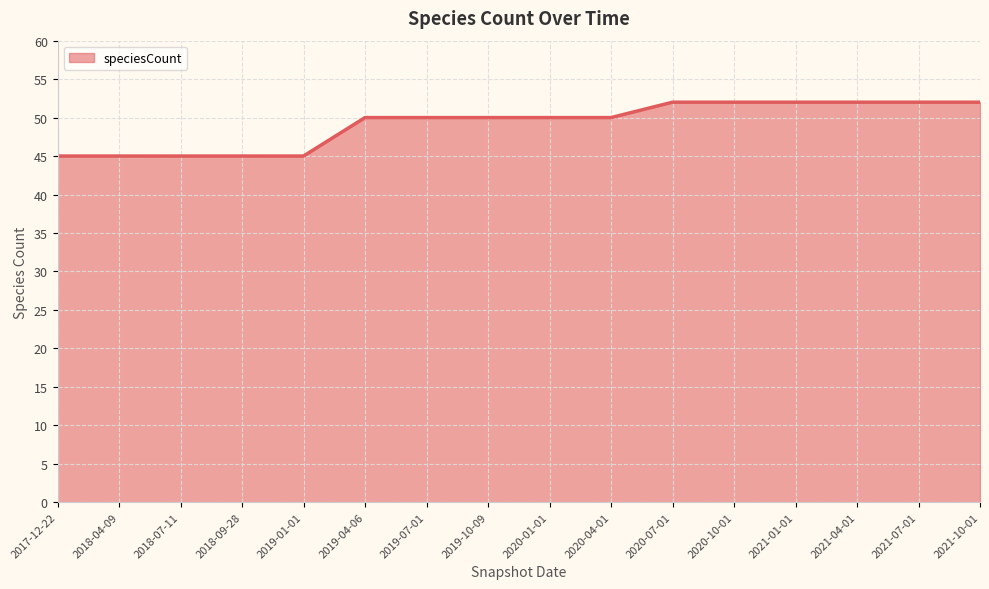

What is the maximum value shown in the chart?

52